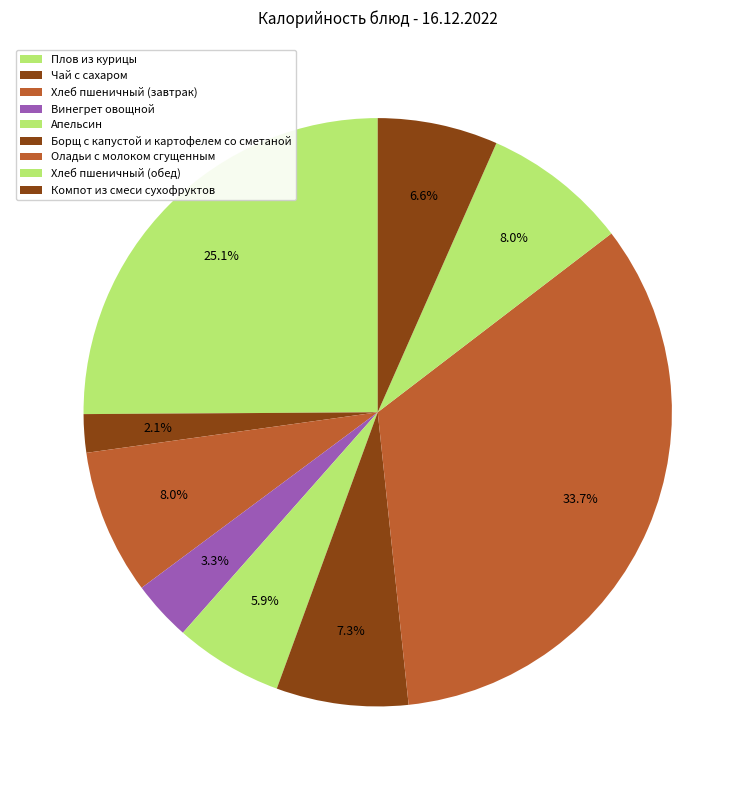

How many slices are in this pie chart?

9